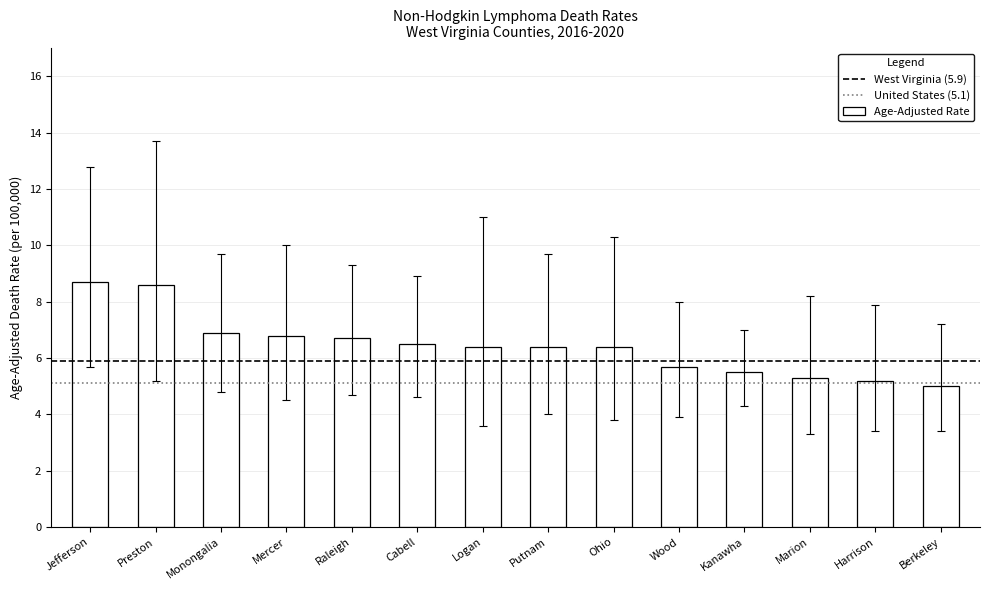

True or false: the data shows 9.7 at Ohio.

False